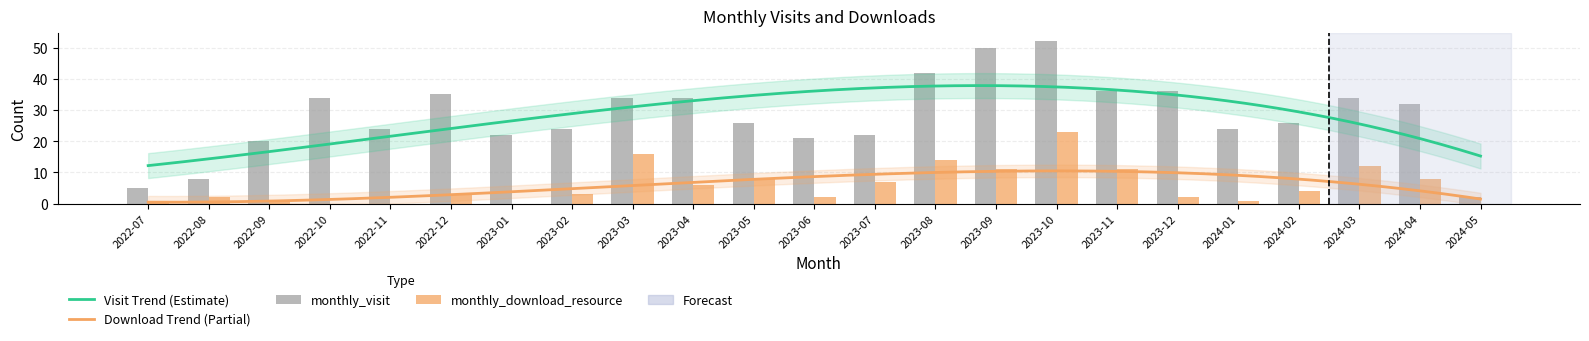

At which label does monthly_visit reach its peak?

2023-10